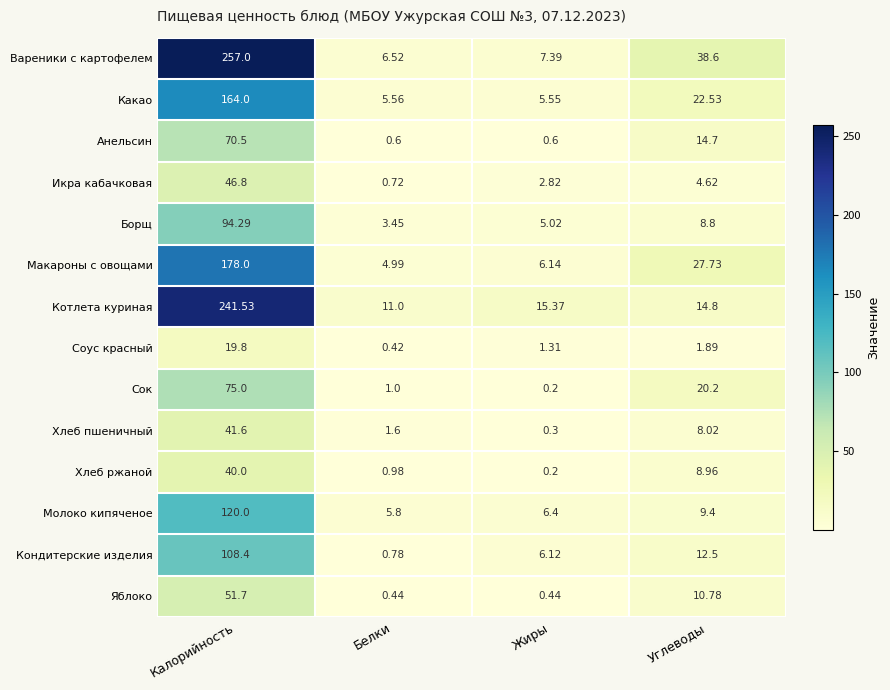

Which series changed the most between Белки and Углеводы?

Вареники с картофелем